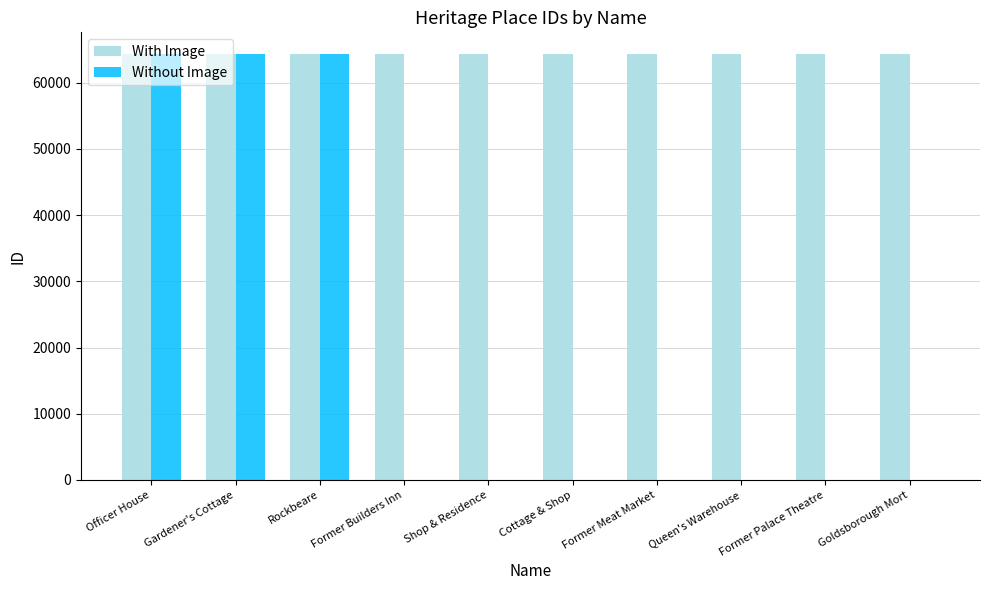

Which series has the largest total across all categories?

With Image